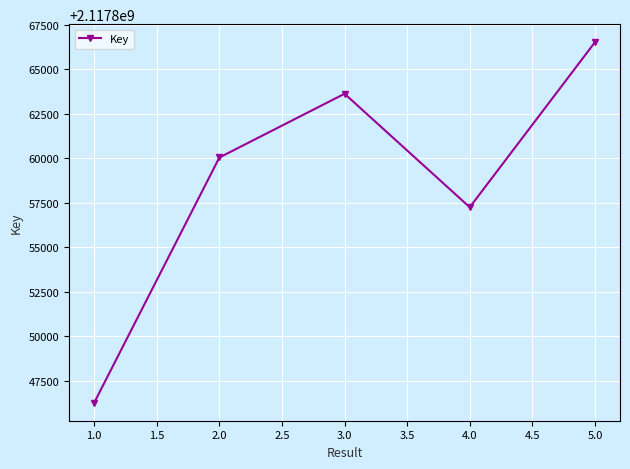

What is the ratio of the value at 2.0 to the value at 1.0?

1.0